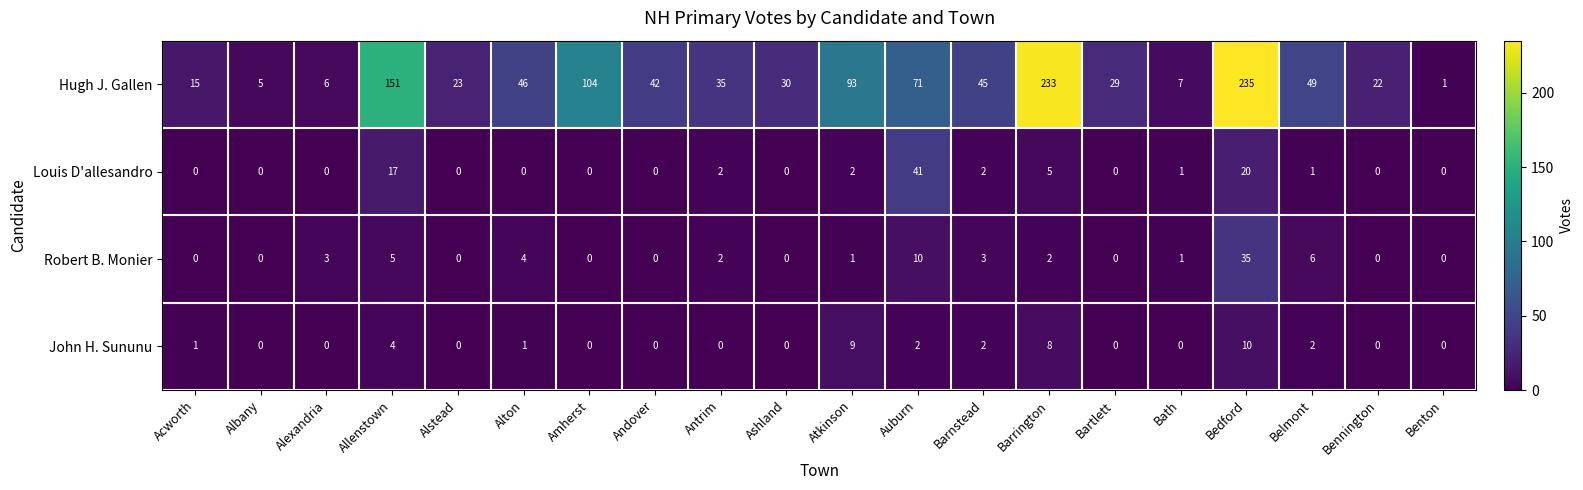

What is the approximate value of Hugh J. Gallen at Bath, to the nearest 5?

5